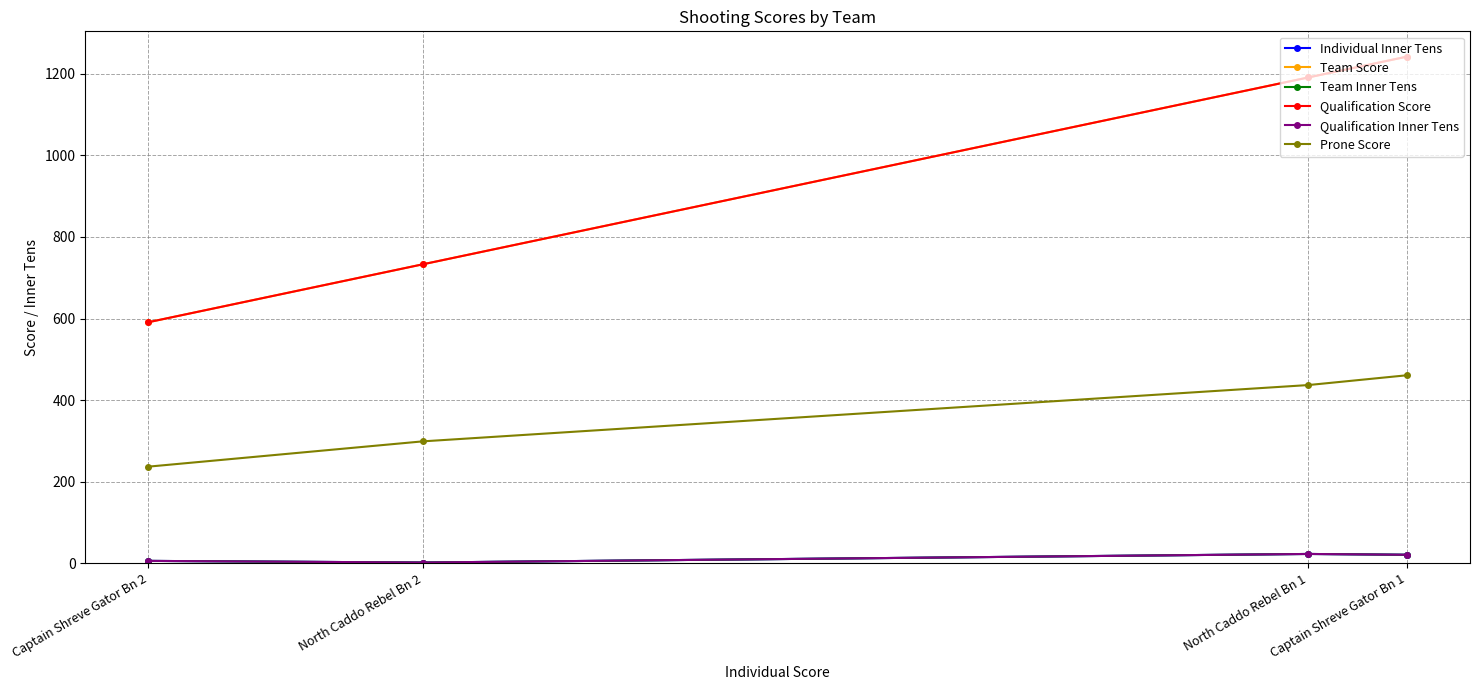

At how many categories does at least one series exceed 310?

4